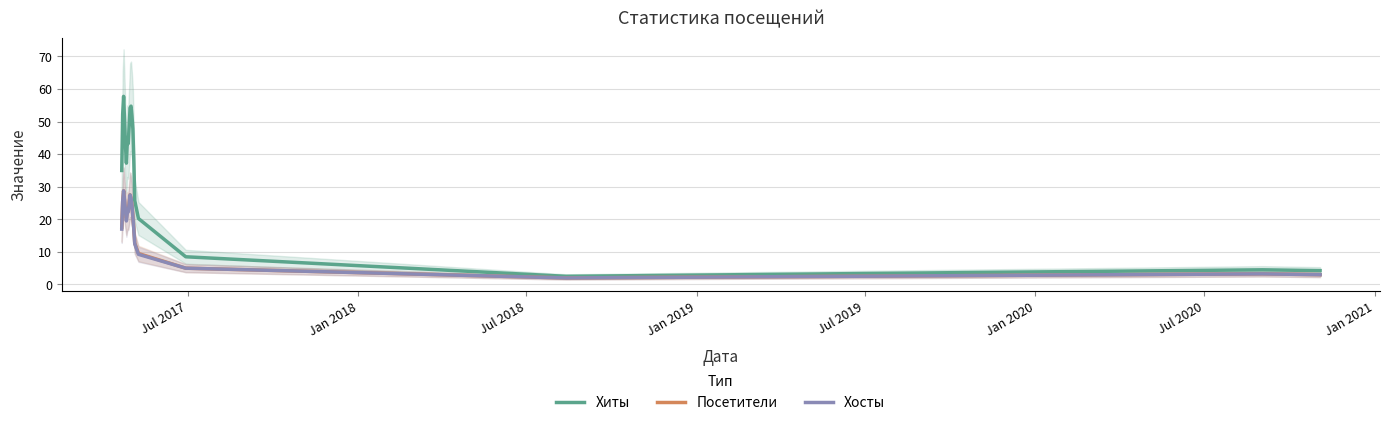

What position from the right is Jan 2018?

19